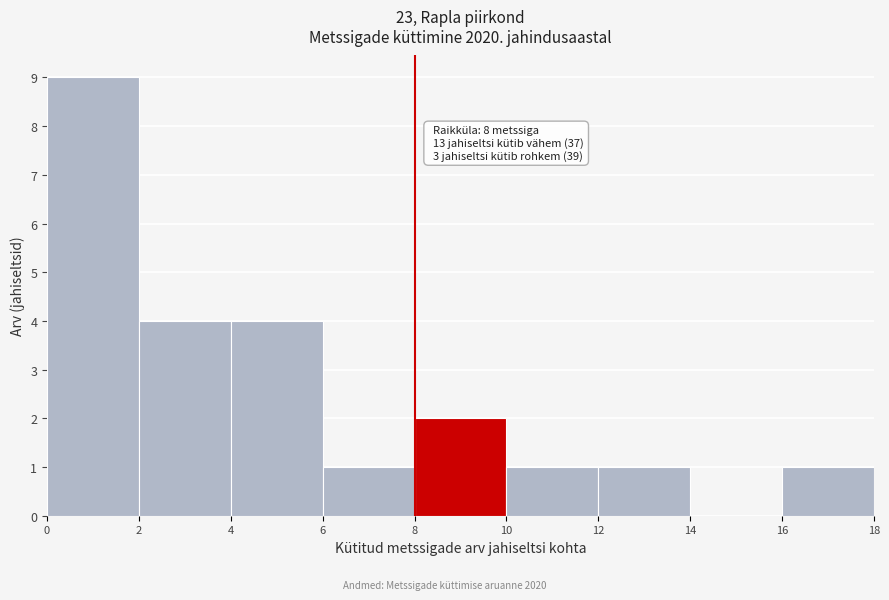

Which range on the x-axis has the tallest bar?

0 to 2